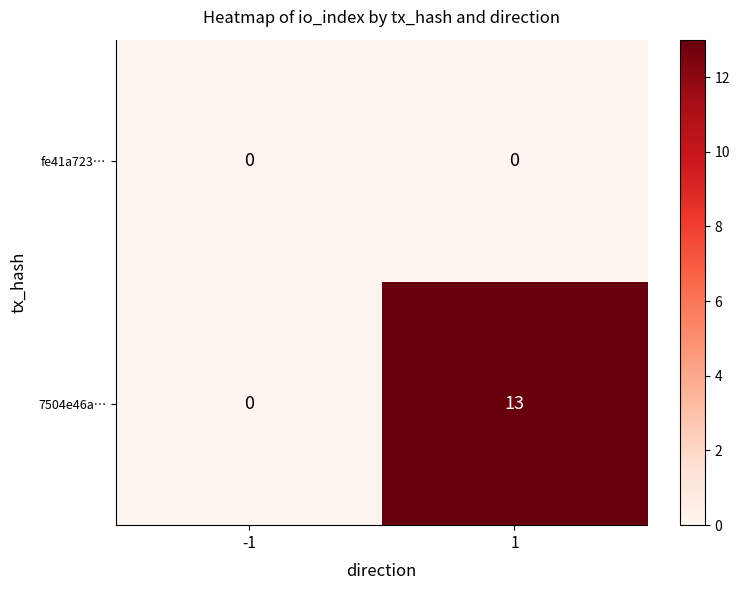

How many categories are shown in the chart?

2